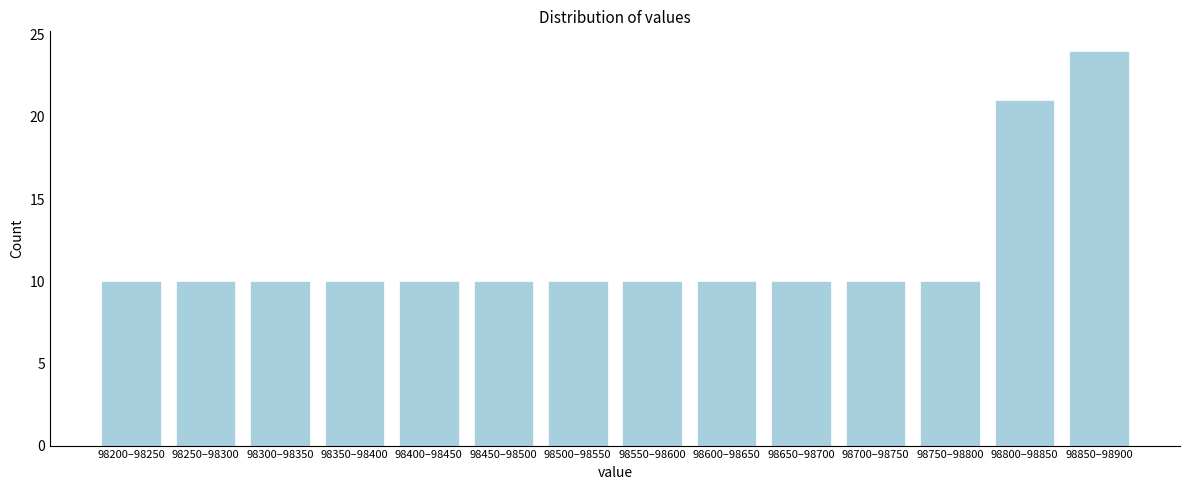

Reading left to right, list all the values displayed in this chart.

98200–98250=10	98250–98300=10	98300–98350=10	98350–98400=10	98400–98450=10	98450–98500=10	98500–98550=10	98550–98600=10	98600–98650=10	98650–98700=10	98700–98750=10	98750–98800=10	98800–98850=21	98850–98900=24